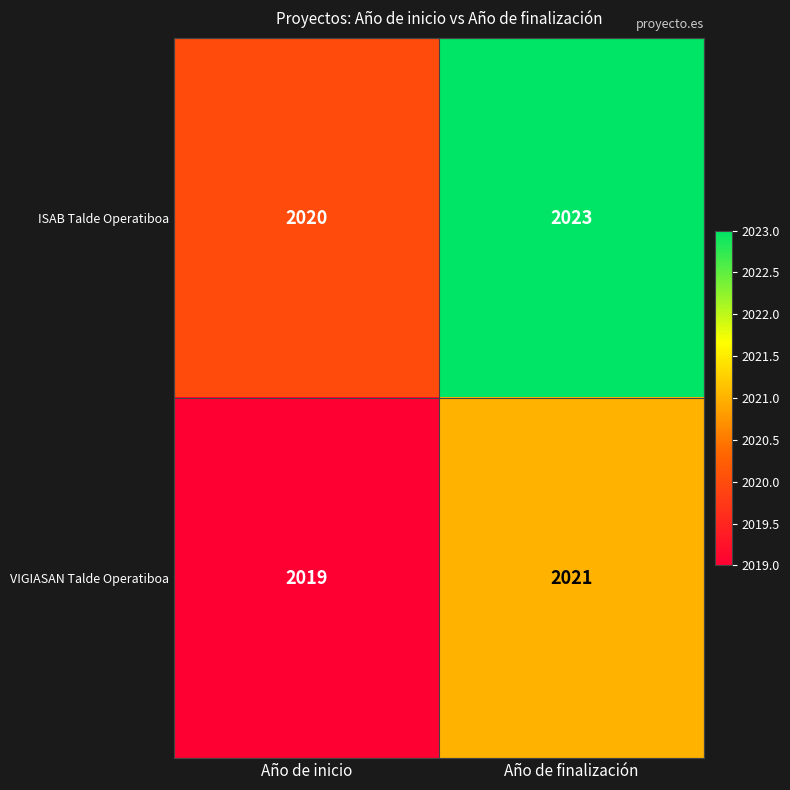

What is the total value across all series at Año de finalización?

4044